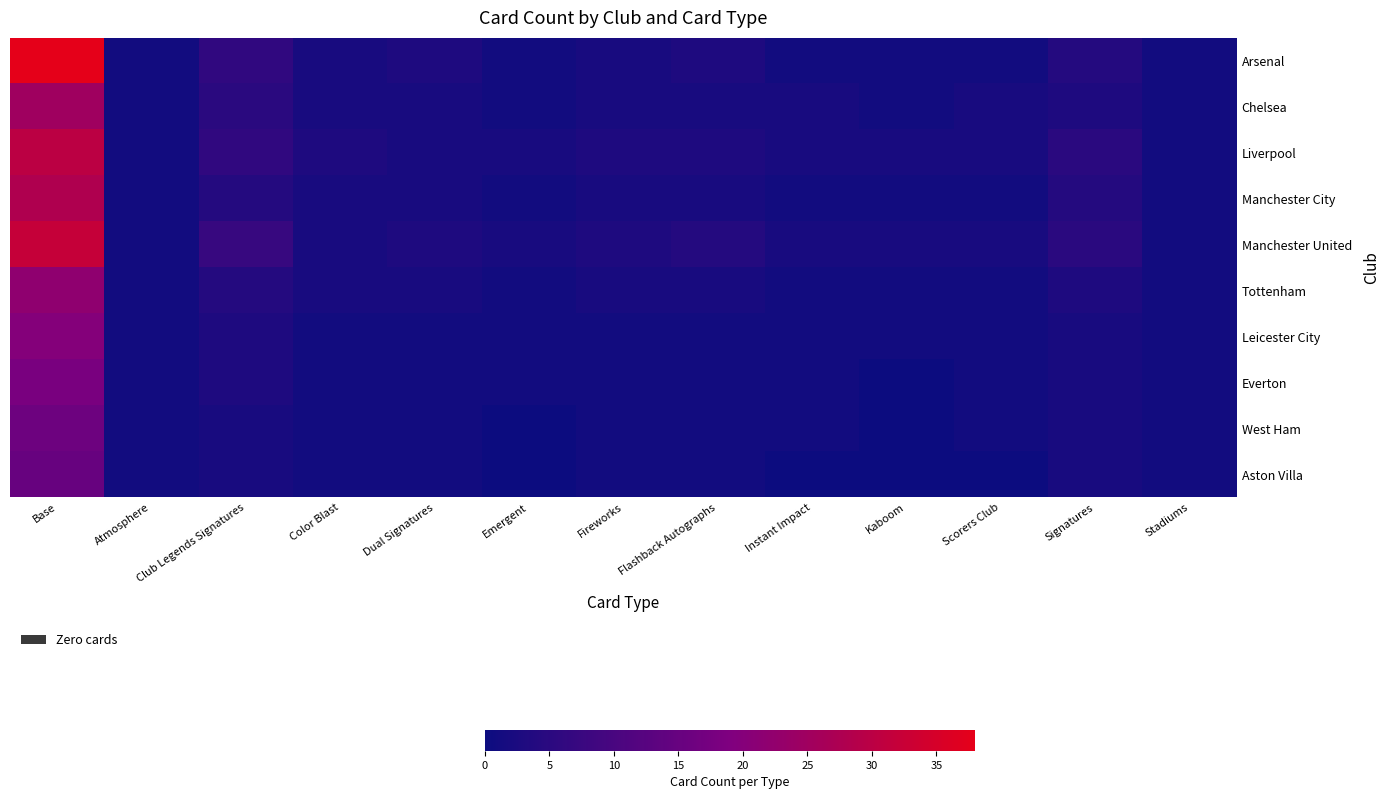

Between Club Legends Signatures and Instant Impact, which is larger?

Club Legends Signatures